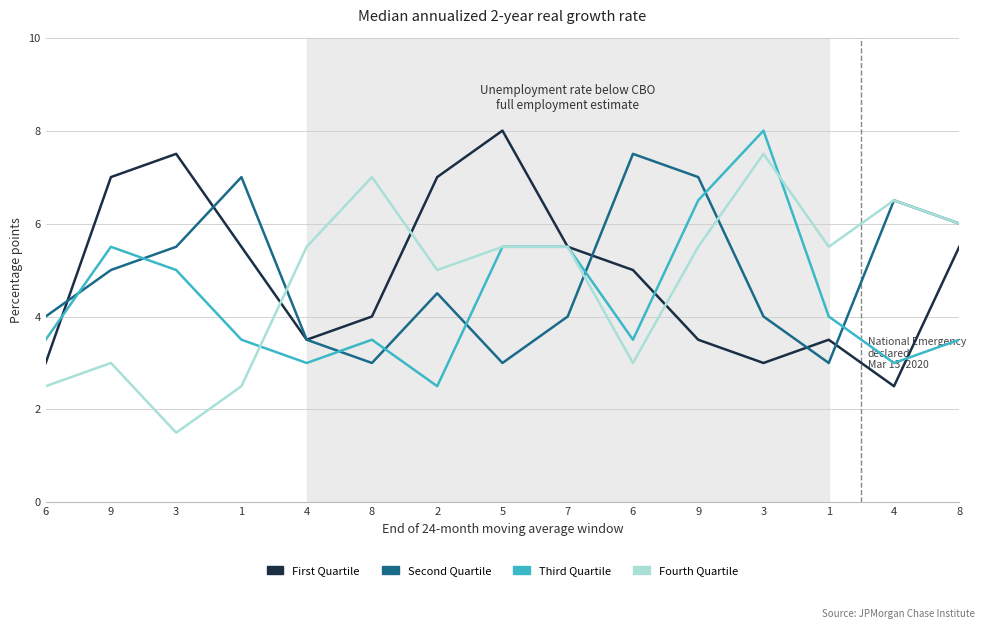

What is the difference between the second highest and second lowest values in the First Quartile series?

4.5